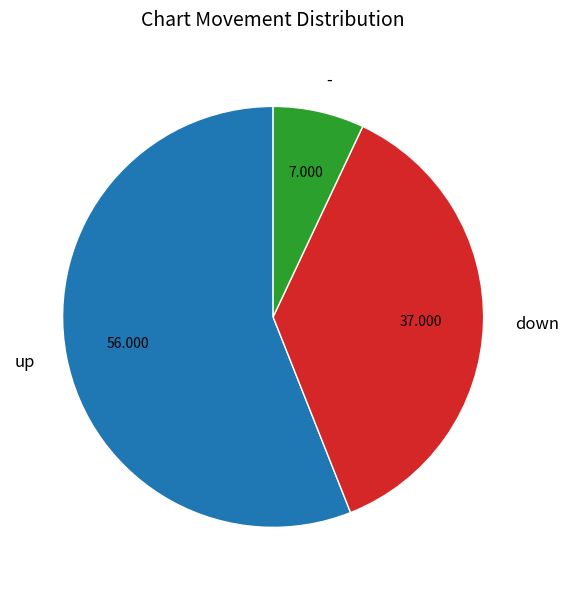

Which category has the biggest portion of the pie?

up